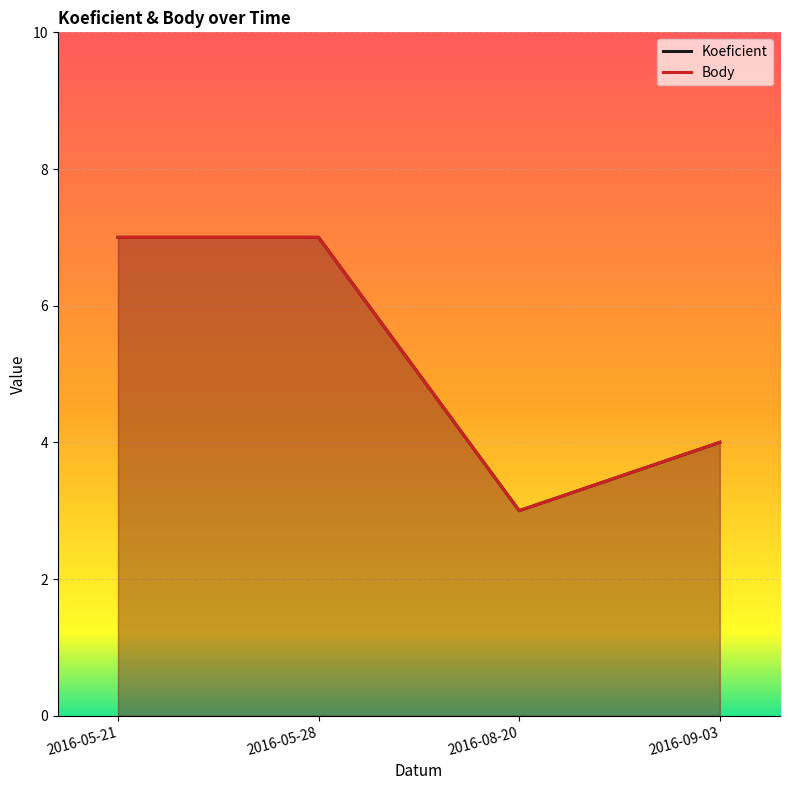

At 2016-05-28, list the series in order from largest to smallest.

Koeficient, Body